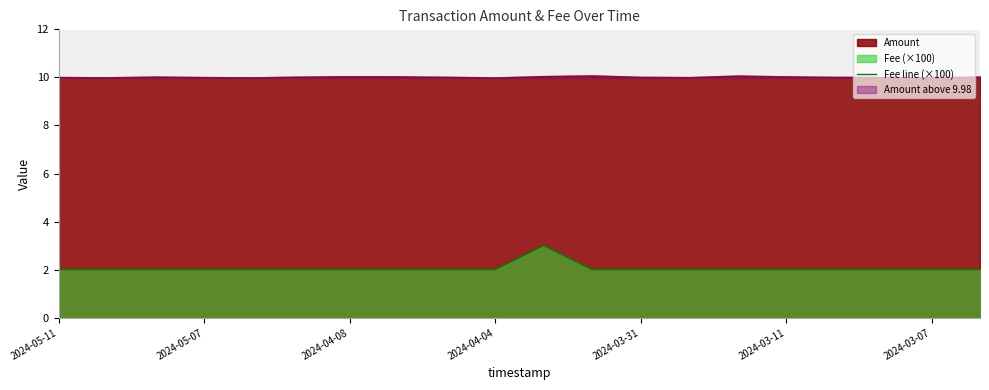

How many lines are shown in the chart?

1